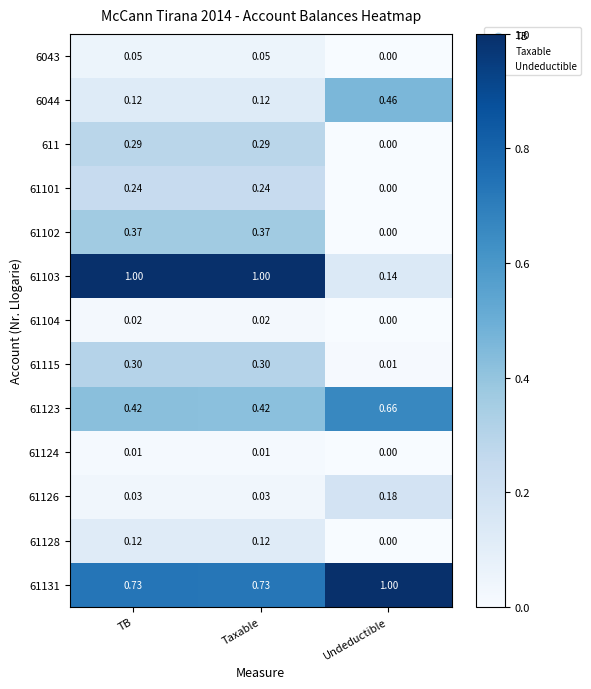

At which label is 61115 closest to 0?

Undeductible